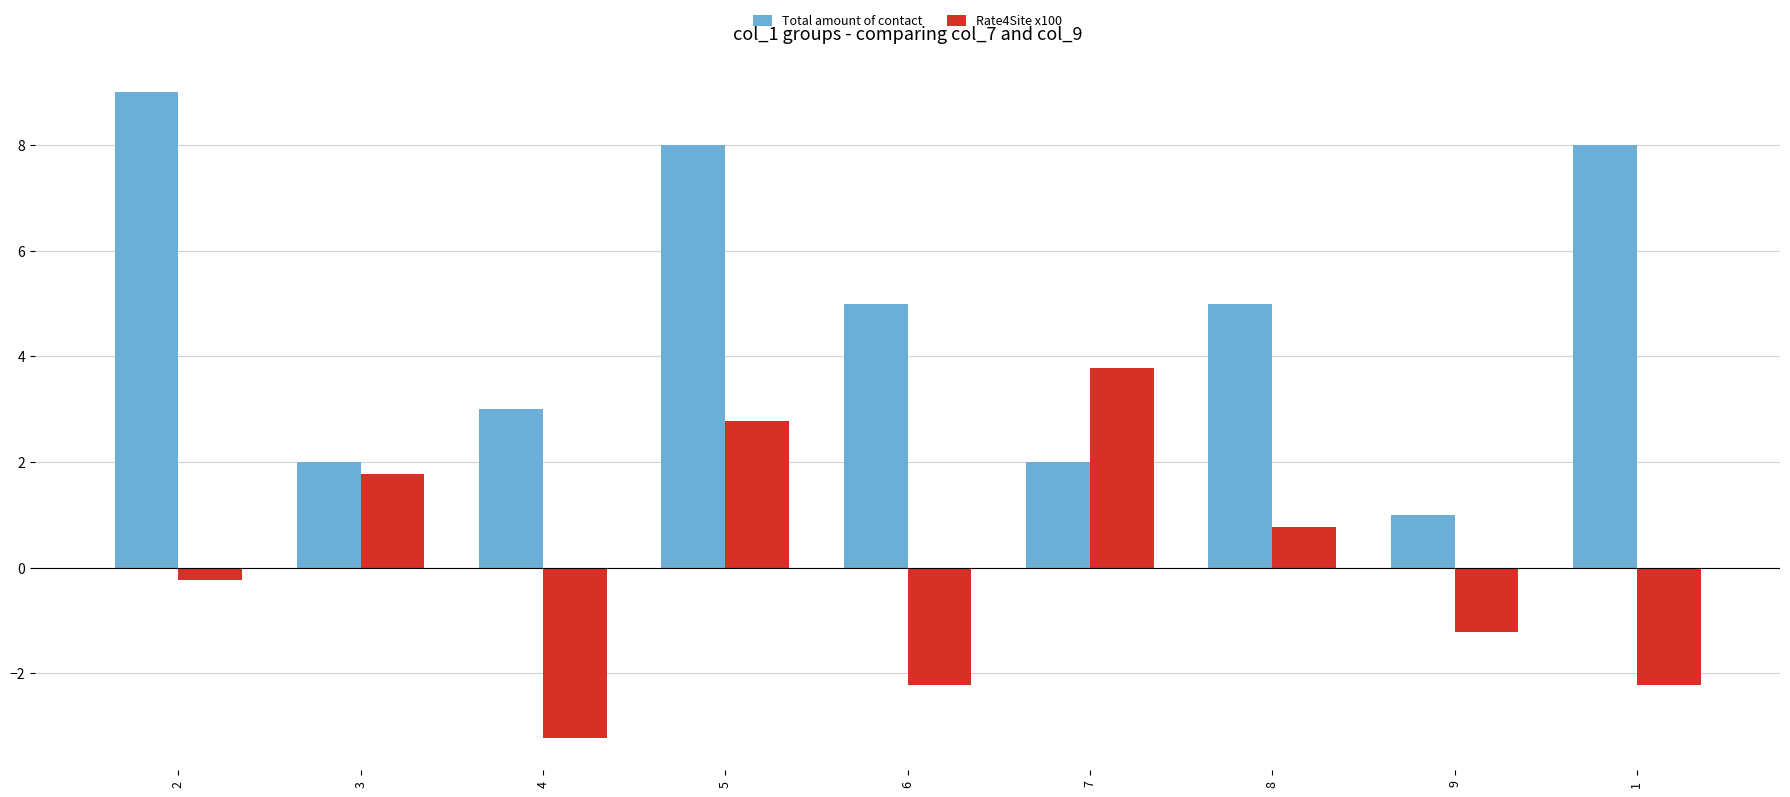

Which series has the widest spread of values?

Total amount of contact